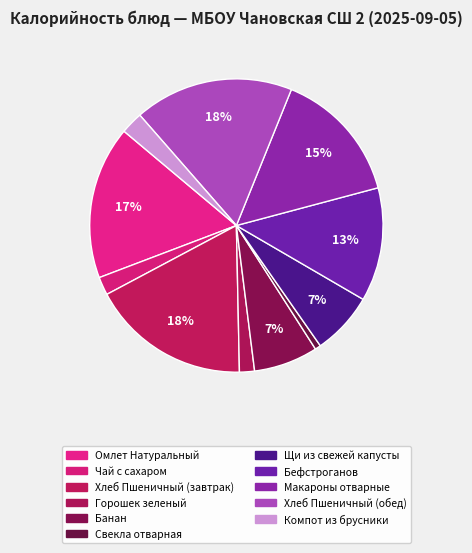

To the nearest percent, what portion does Щи из свежей капусты represent?

7%